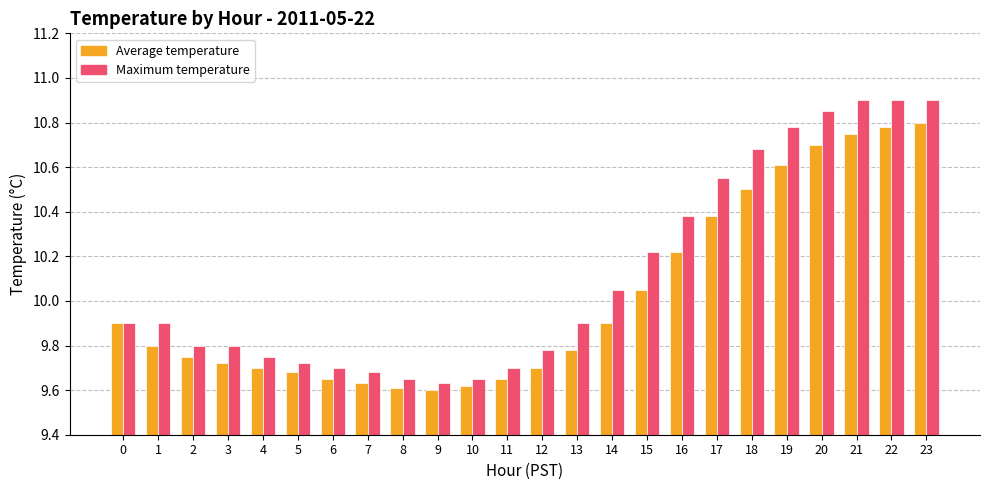

Which series changed the most between 13 and 18?

Maximum temperature